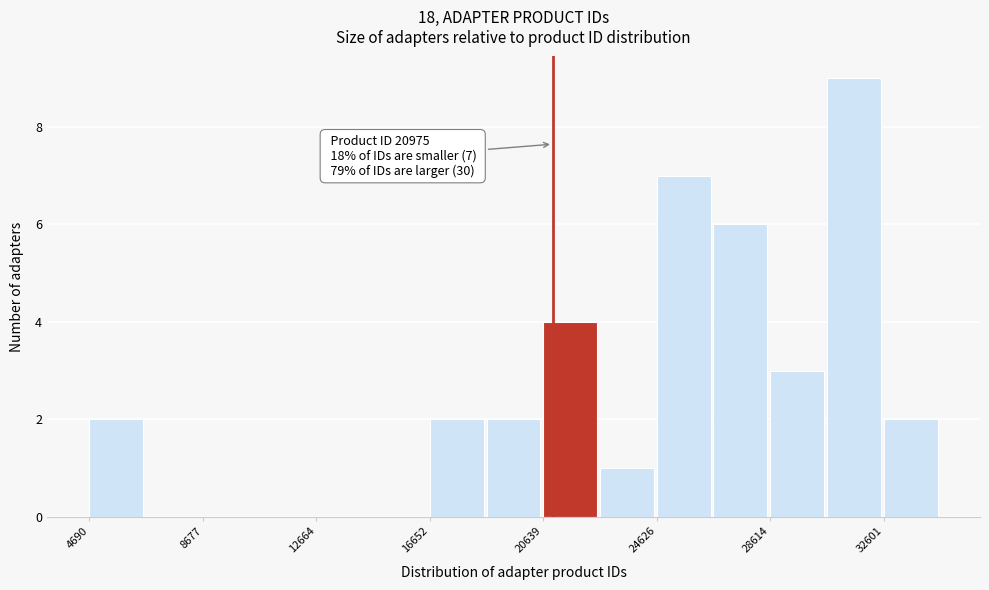

Around what value on the x-axis is the tallest bar? Give the approximate position of its centre, as read against the axis.

31500